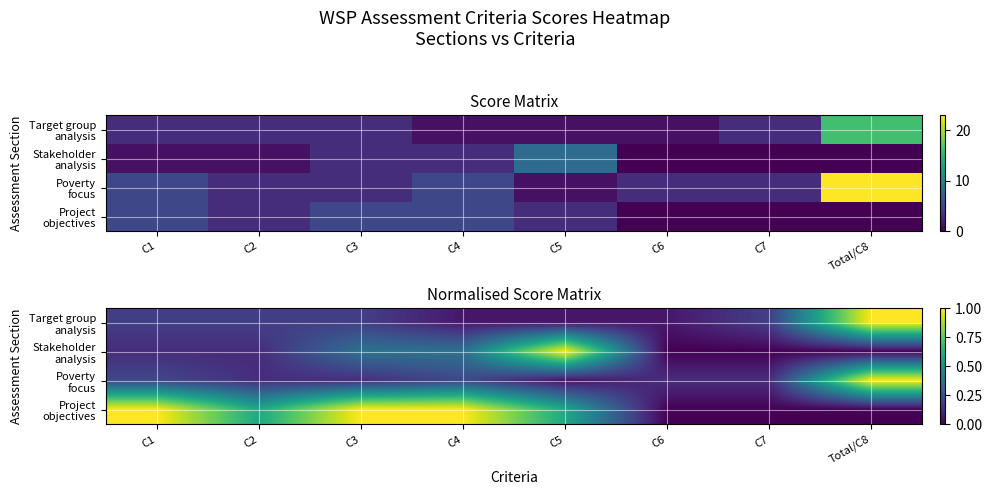

At which category does the chart reach its minimum across all series?

C6